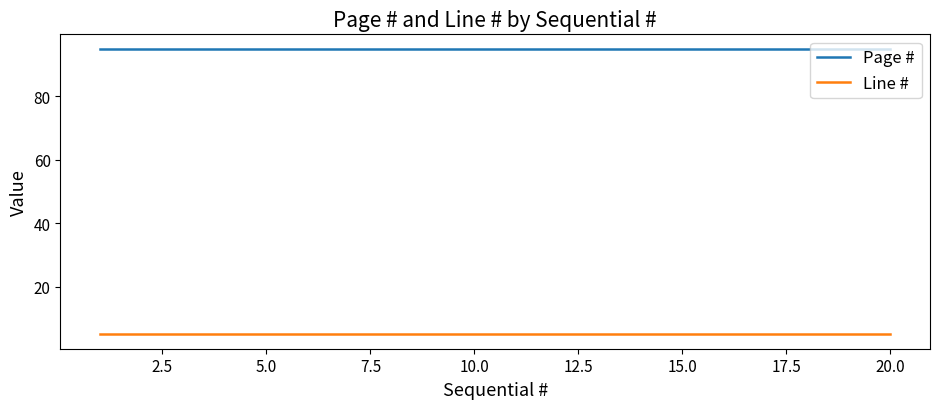

What are all the series names shown in the legend?

Page #, Line #